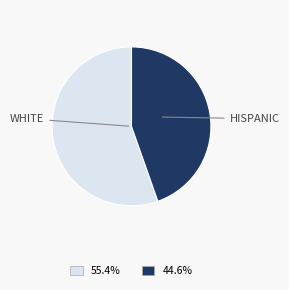

Is there a majority slice in this chart?

Yes